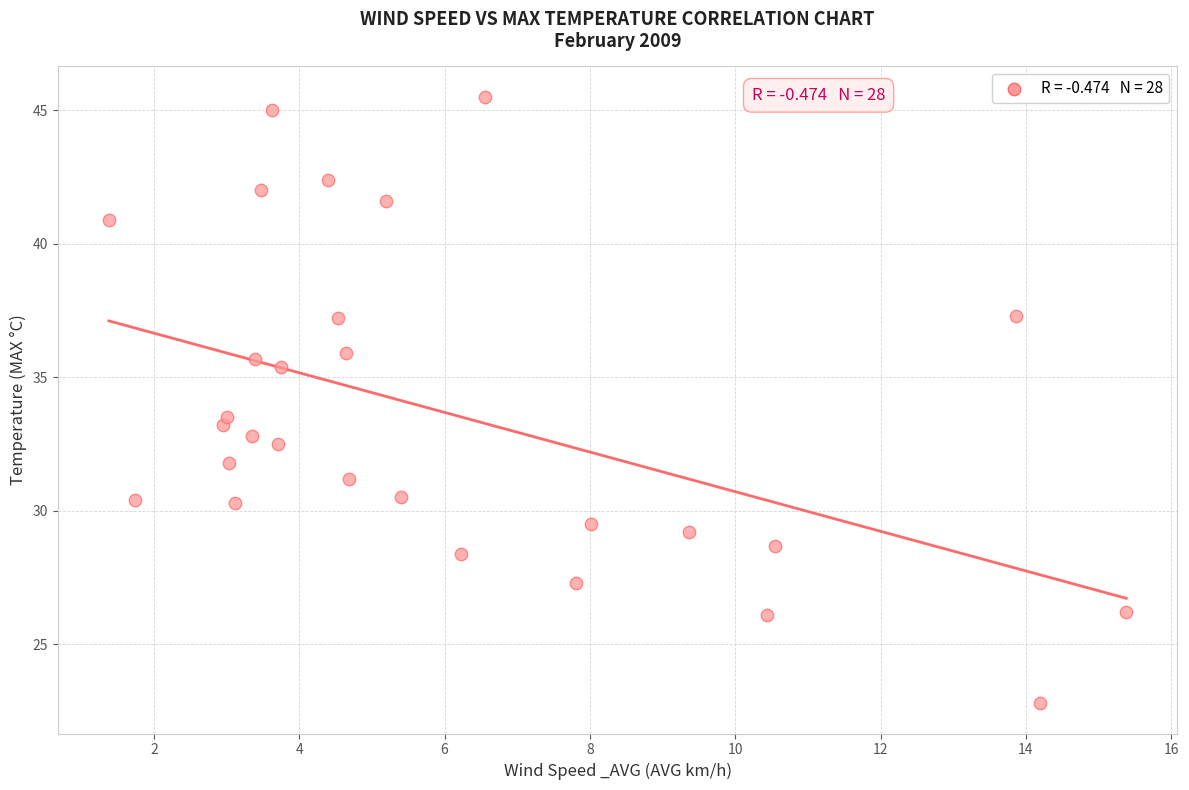

What is the range of X values (max minus min)?

14.0